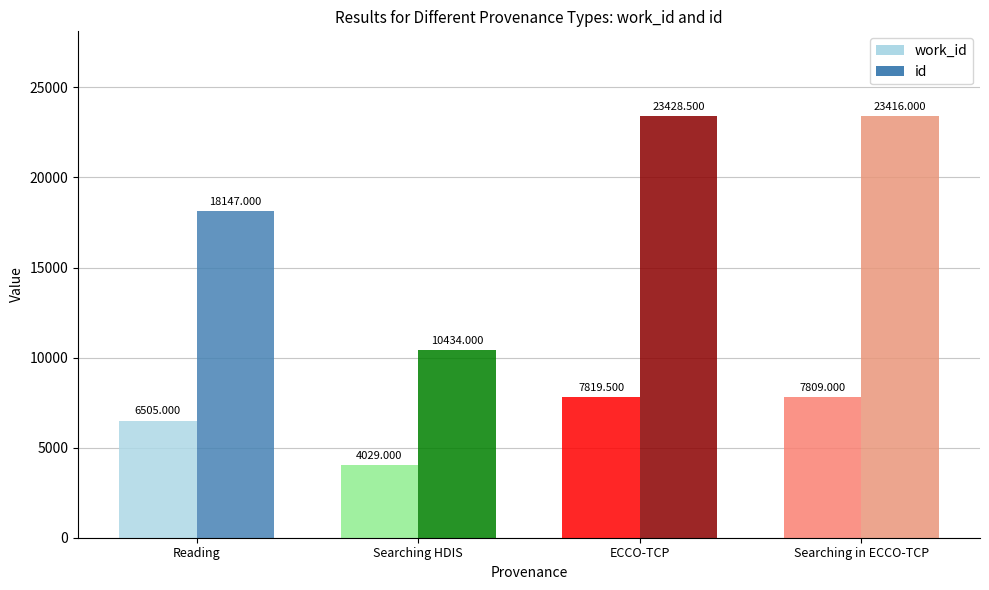

Rank the categories by work_id value from highest to lowest.

ECCO-TCP, Searching in ECCO-TCP, Reading, Searching HDIS